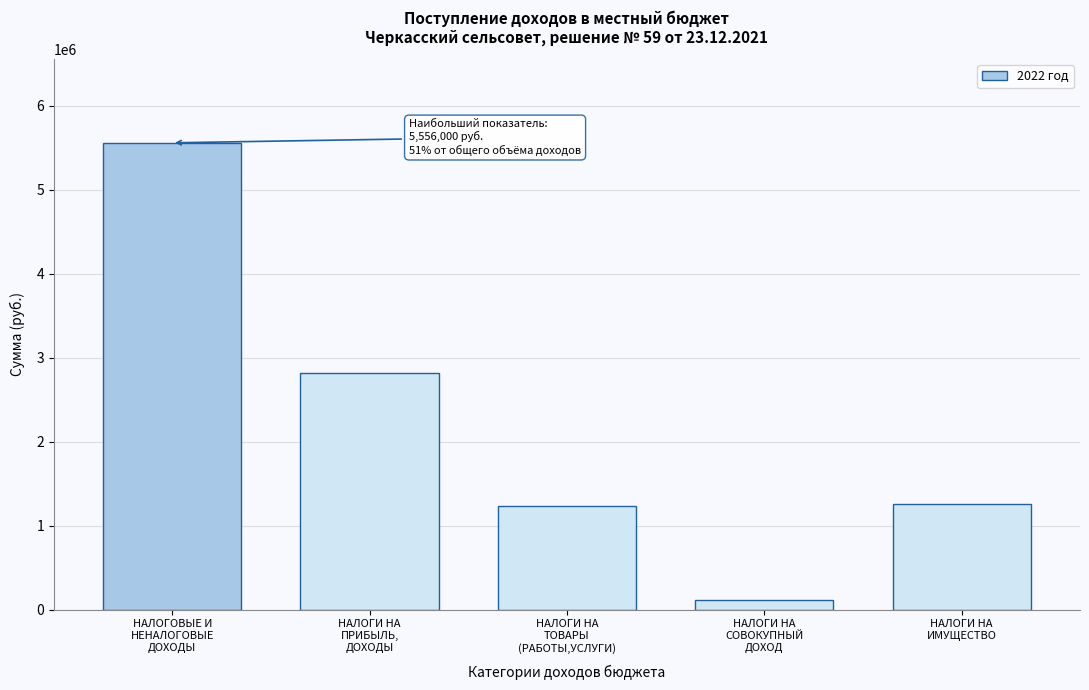

What is the sum of all values?

10978000